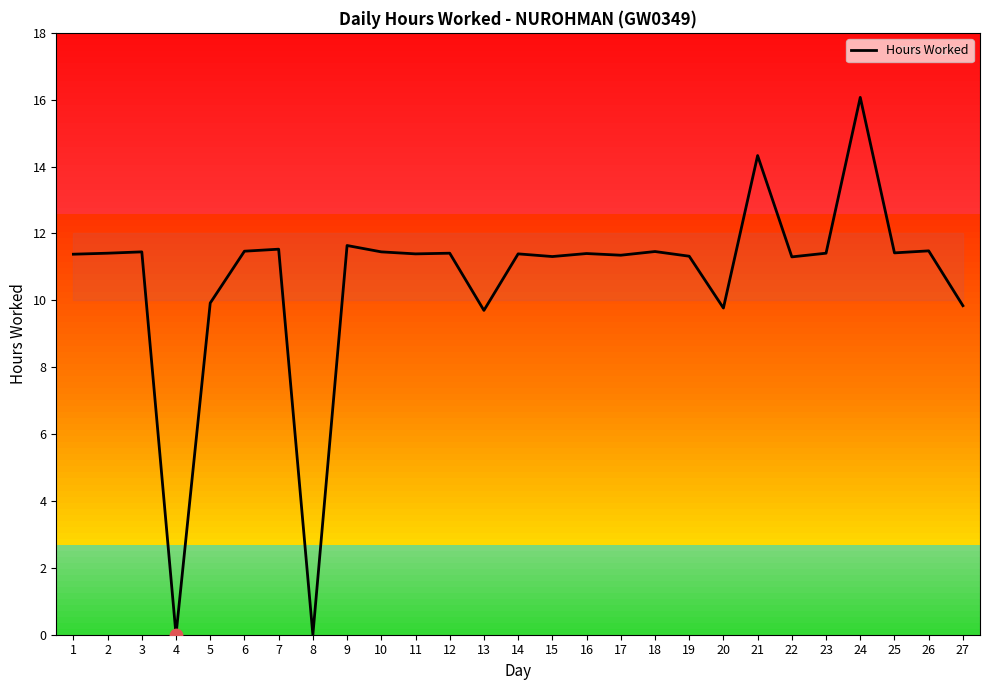

Approximately how many times larger is the value at 17 compared to 1?

1.0